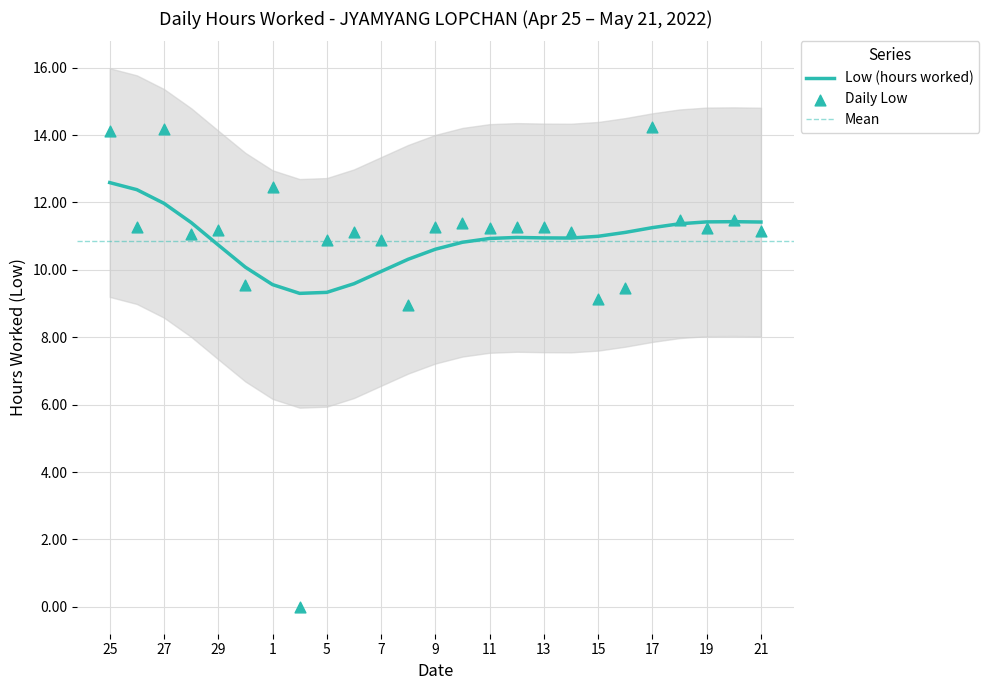

What is the change in value from 19 to 21?

-0.1